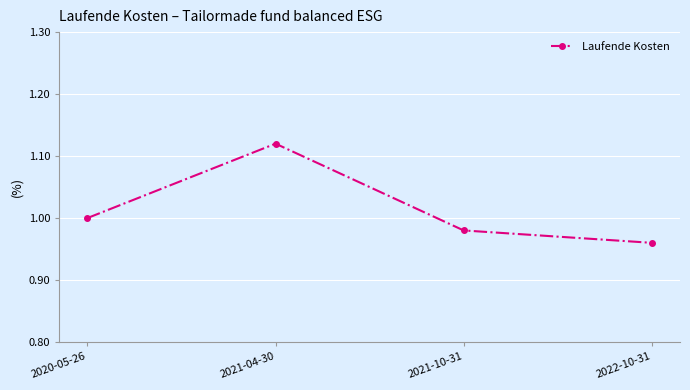

What position from the left is 2021-04-30?

2